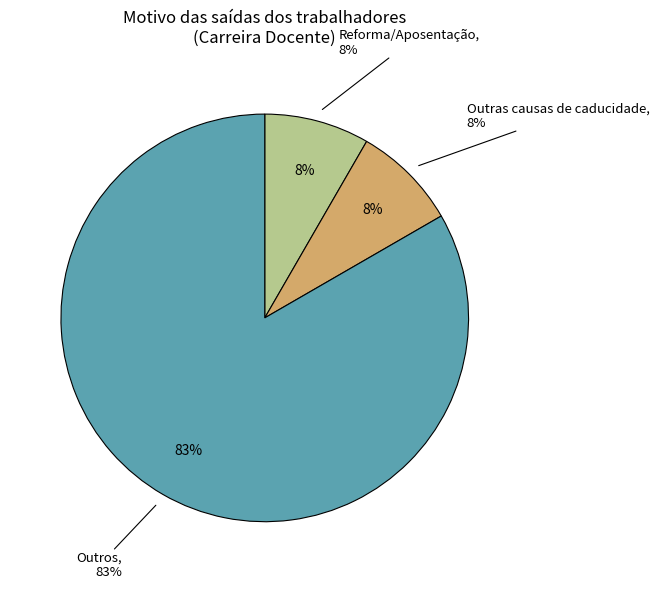

The Outros slice represents 69% of the pie. True or false?

False